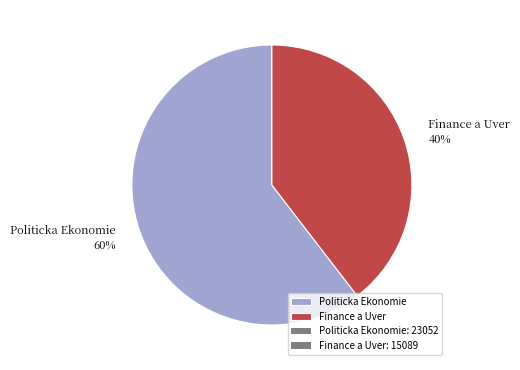

Approximately how many times larger is the value at Politicka Ekonomie compared to Finance a Uver?

1.5